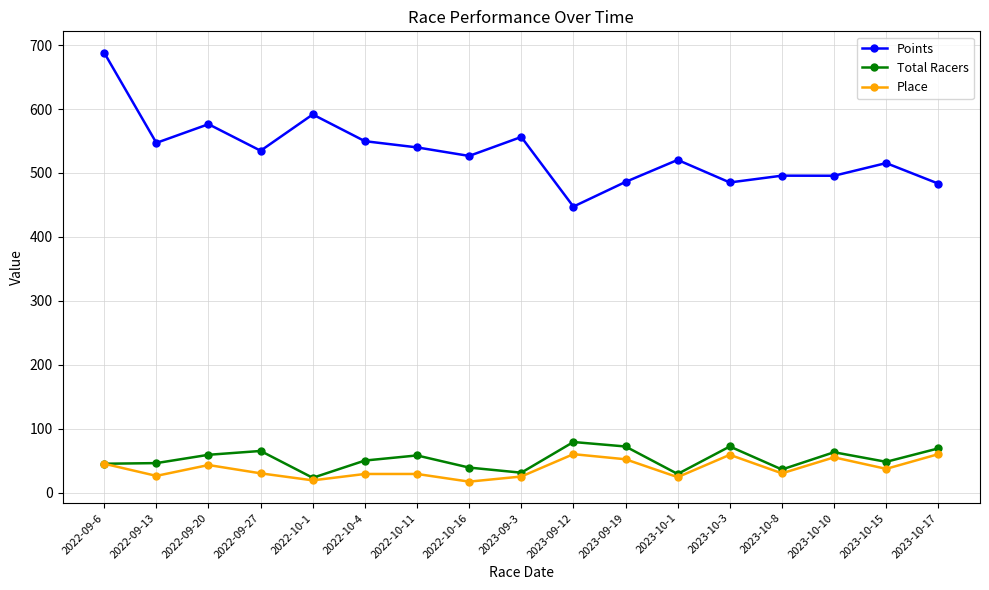

What is the label of the 11th point from the right?

2022-10-11